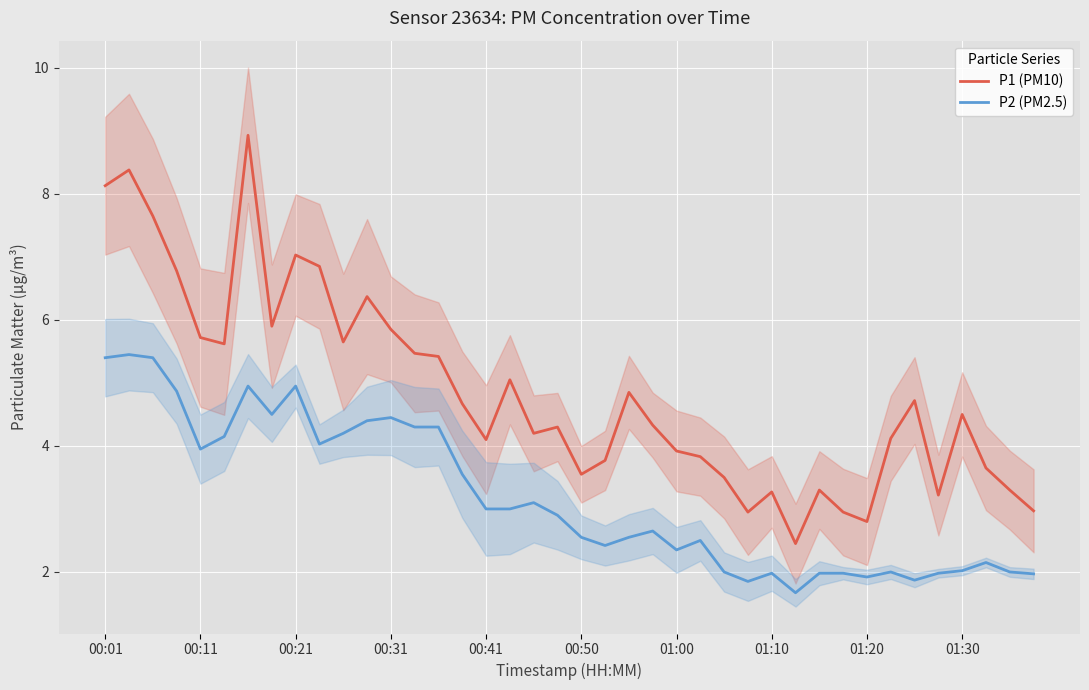

What is the average value of the P1 (PM10) series?

4.9